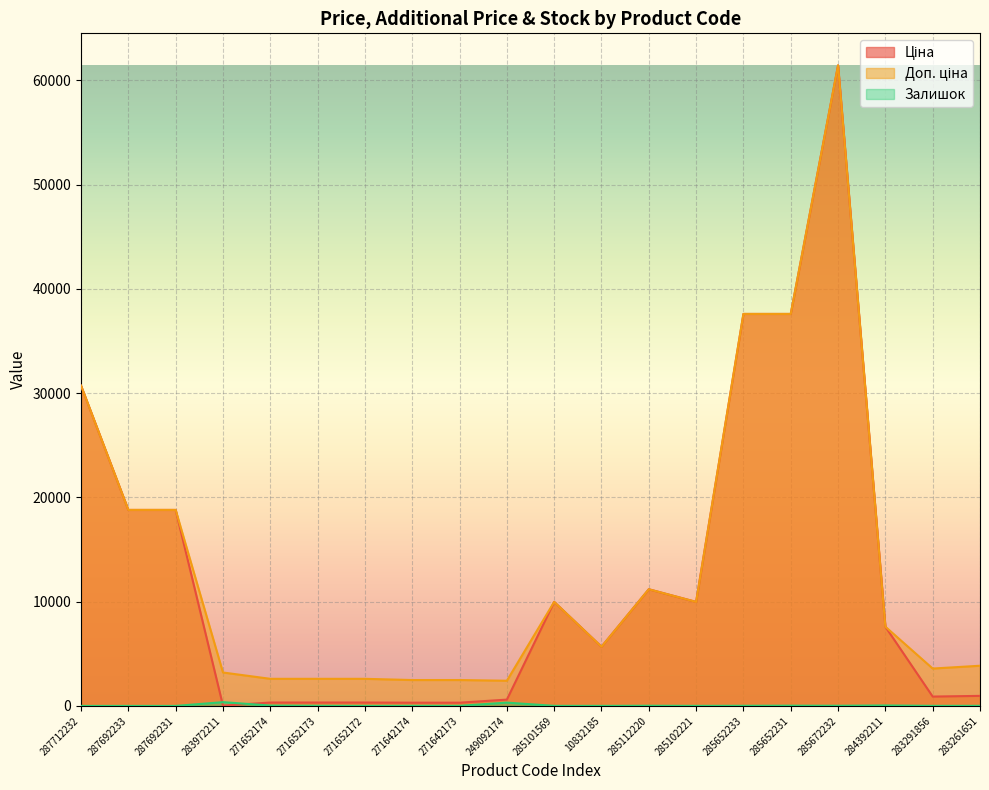

True or false: Доп. ціна and Залишок intersect in this chart.

False